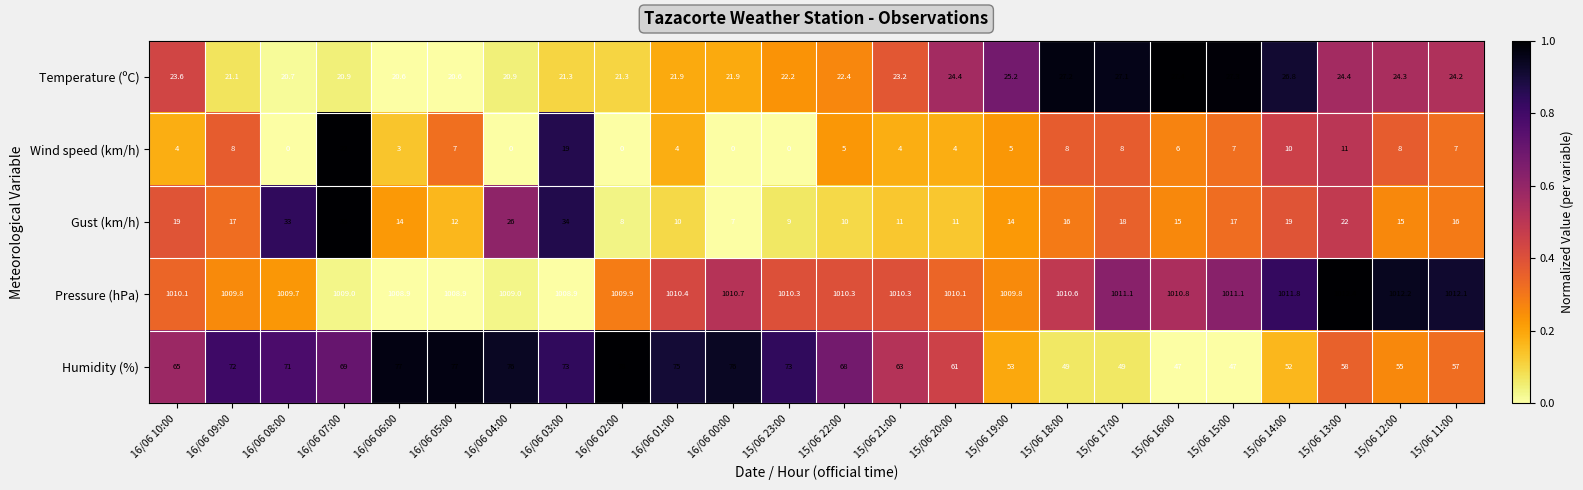

At which category is the sum across all series the highest?

16/06 07:00